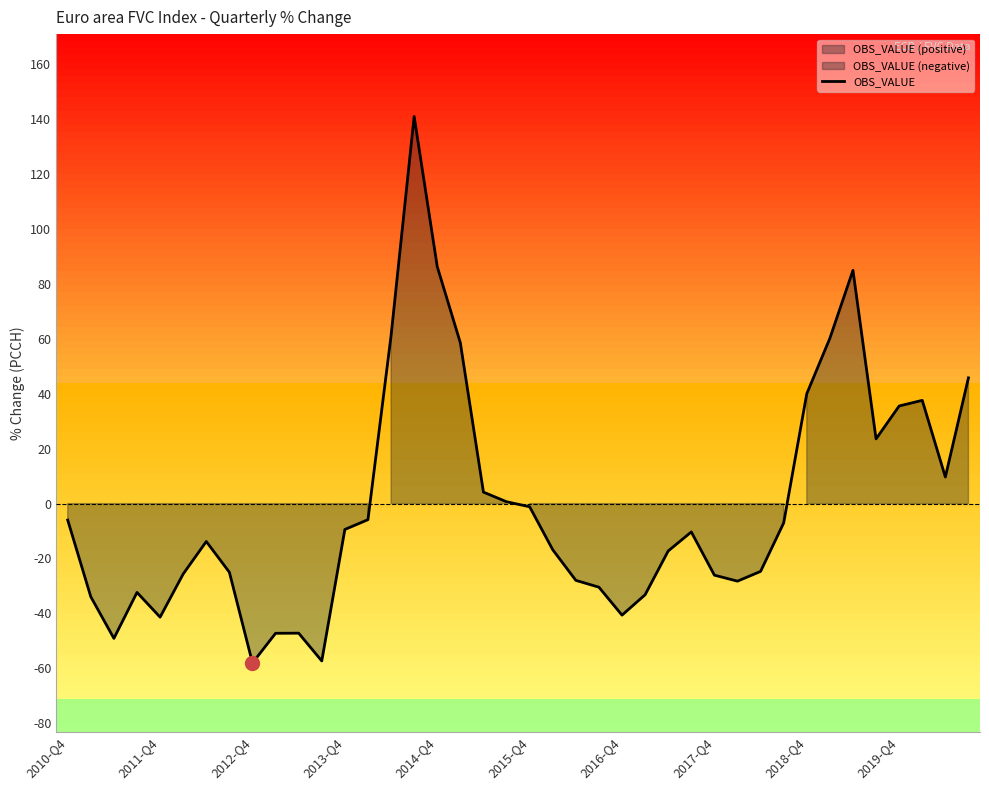

What is the maximum value for OBS_VALUE?

141.0